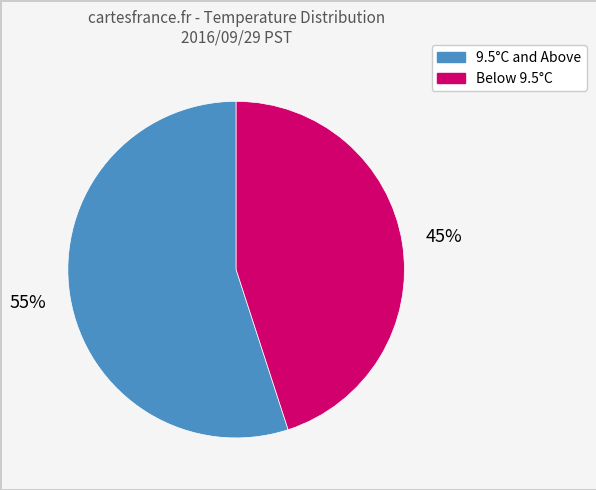

Is it true that 9.5°C and Above is 47% of the pie?

False